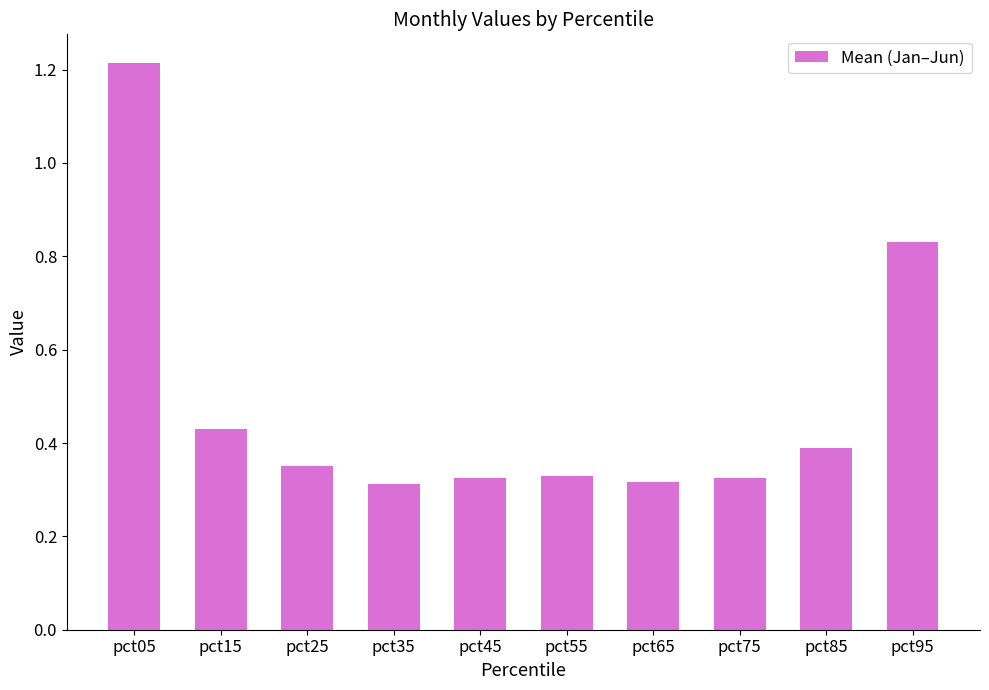

What is the average value?

0.5